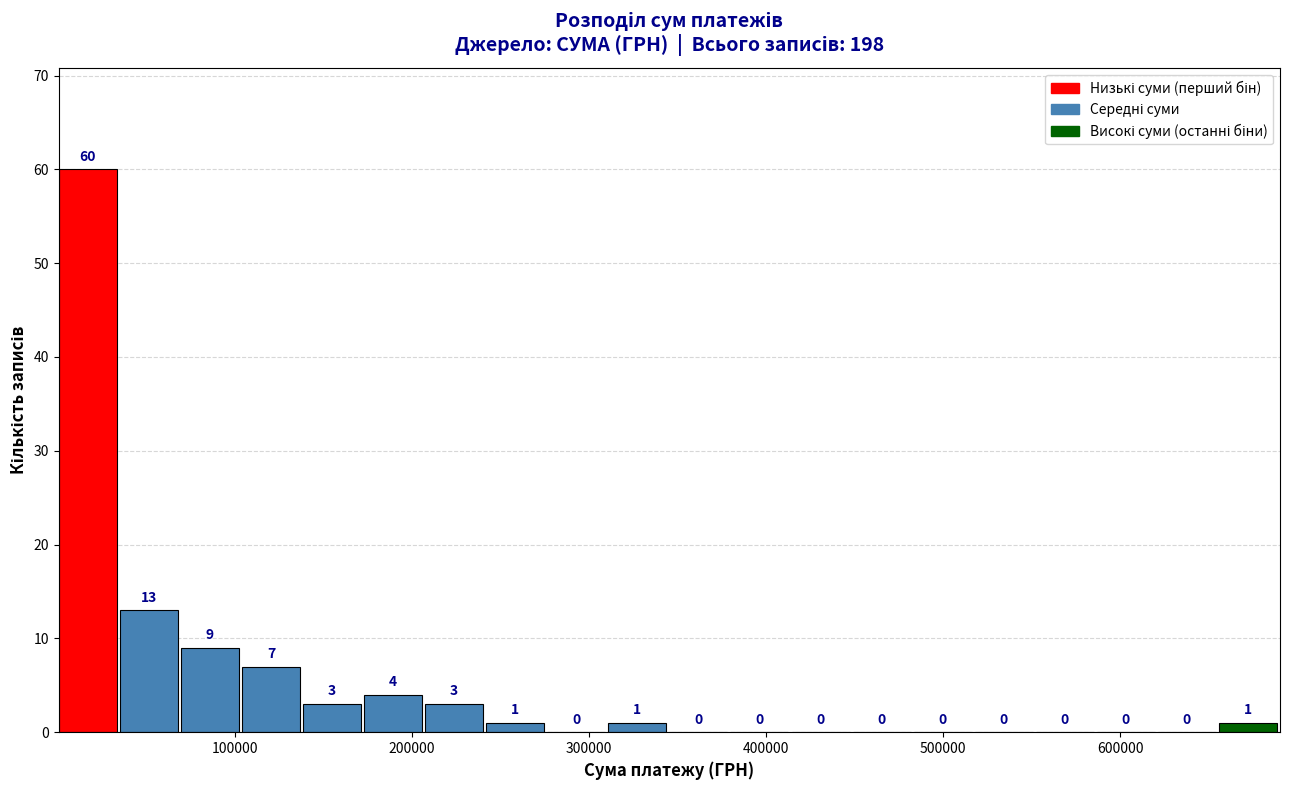

Read against the x-axis, roughly where is the centre of the tallest bar?

20000